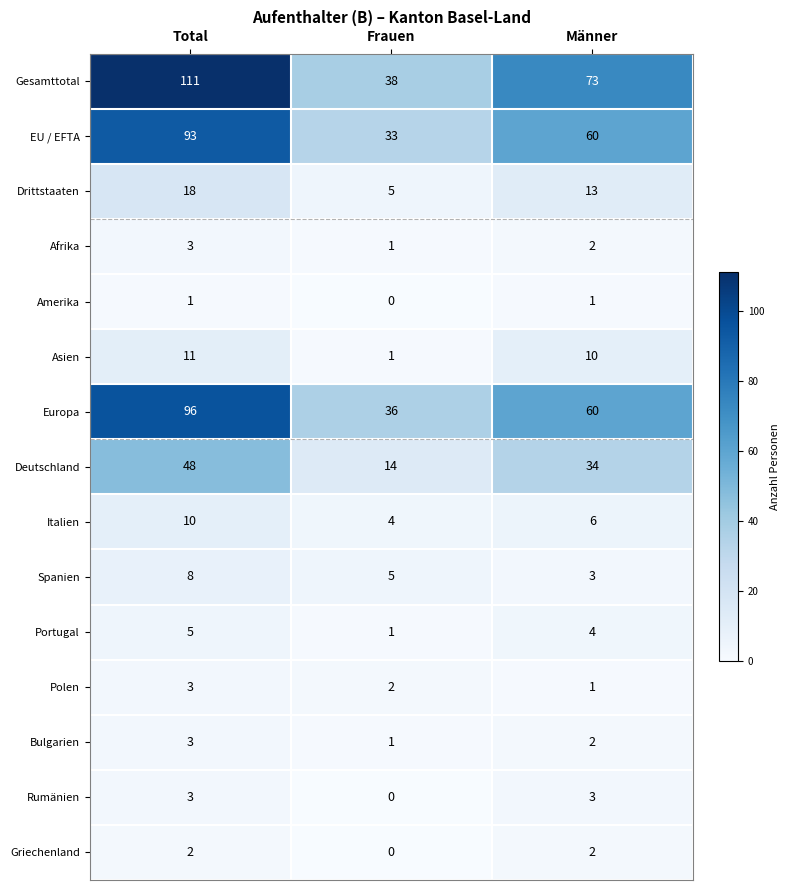

What is the sum of the EU / EFTA values at Total and Männer?

153